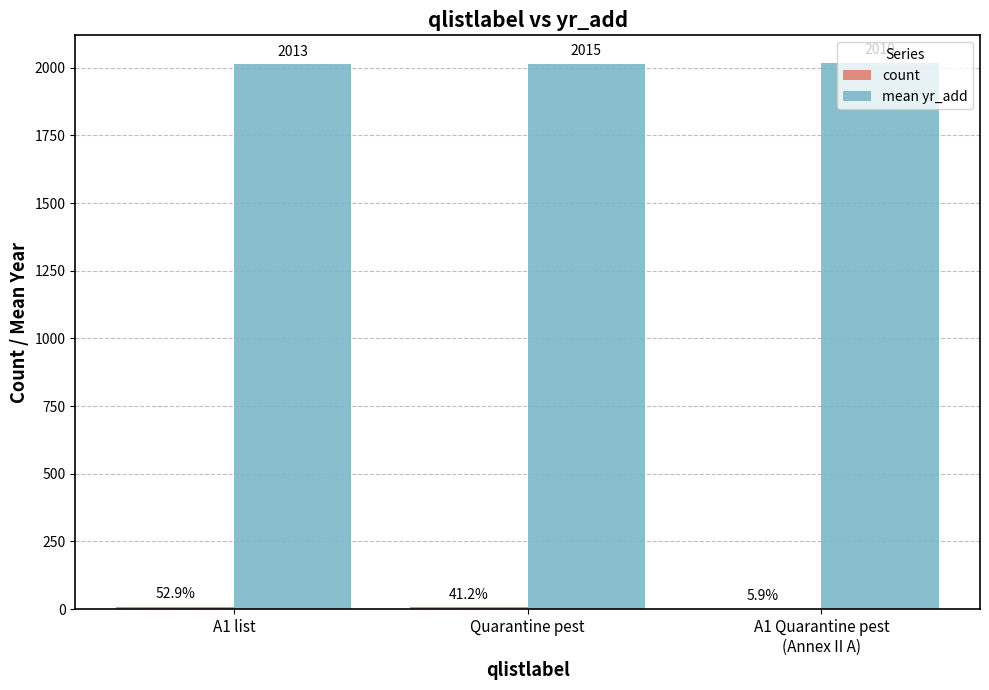

Which series has the largest total across all categories?

mean yr_add